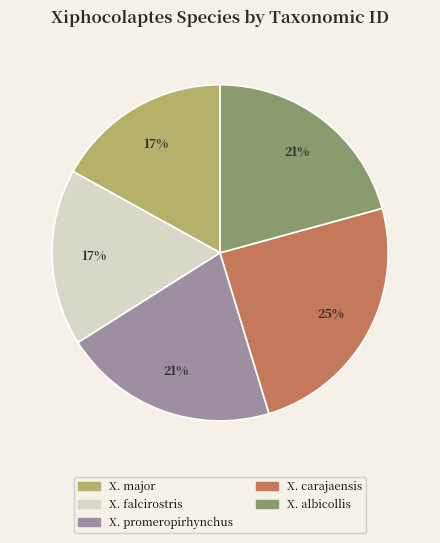

Is there a majority slice in this chart?

No